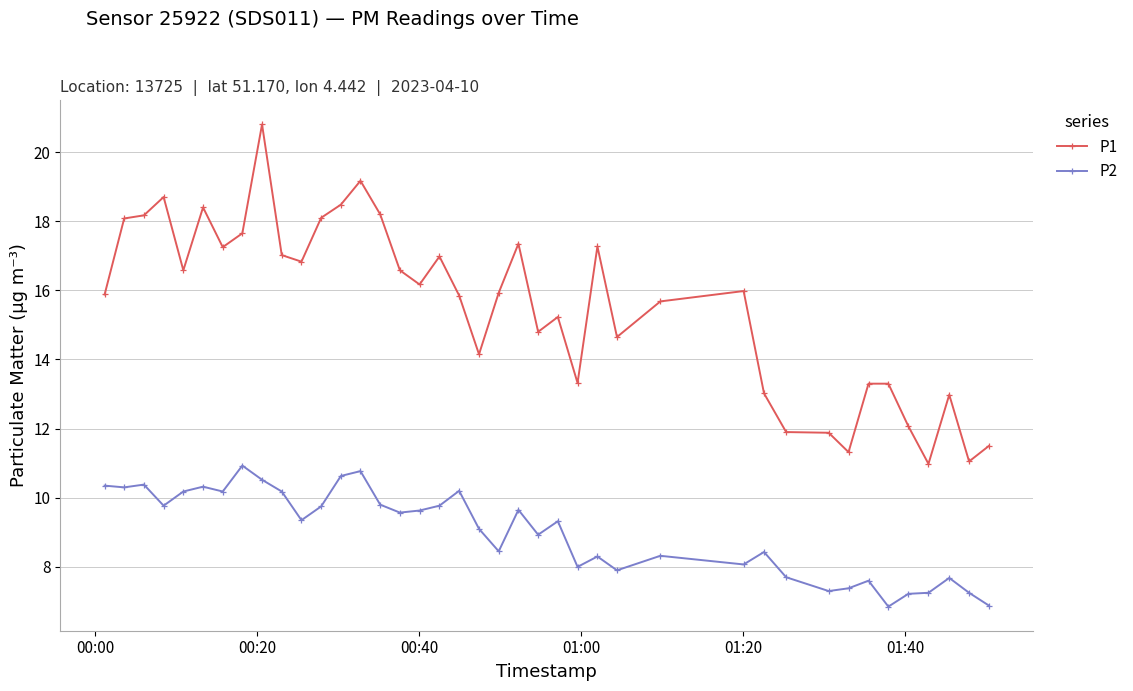

True or false: P1 and P2 cross at least once.

False